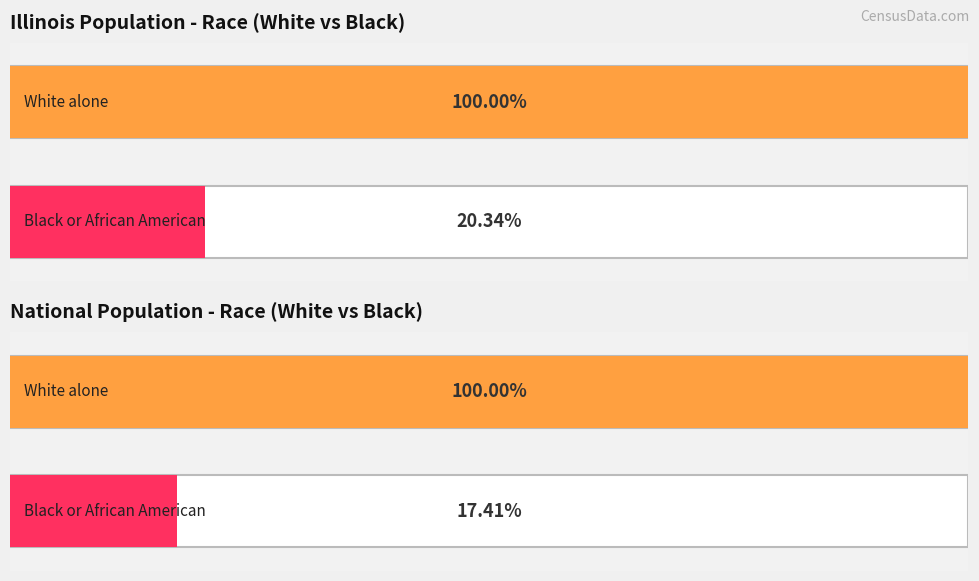

Is it true that National equals 12329927 at Some Other Race?

False